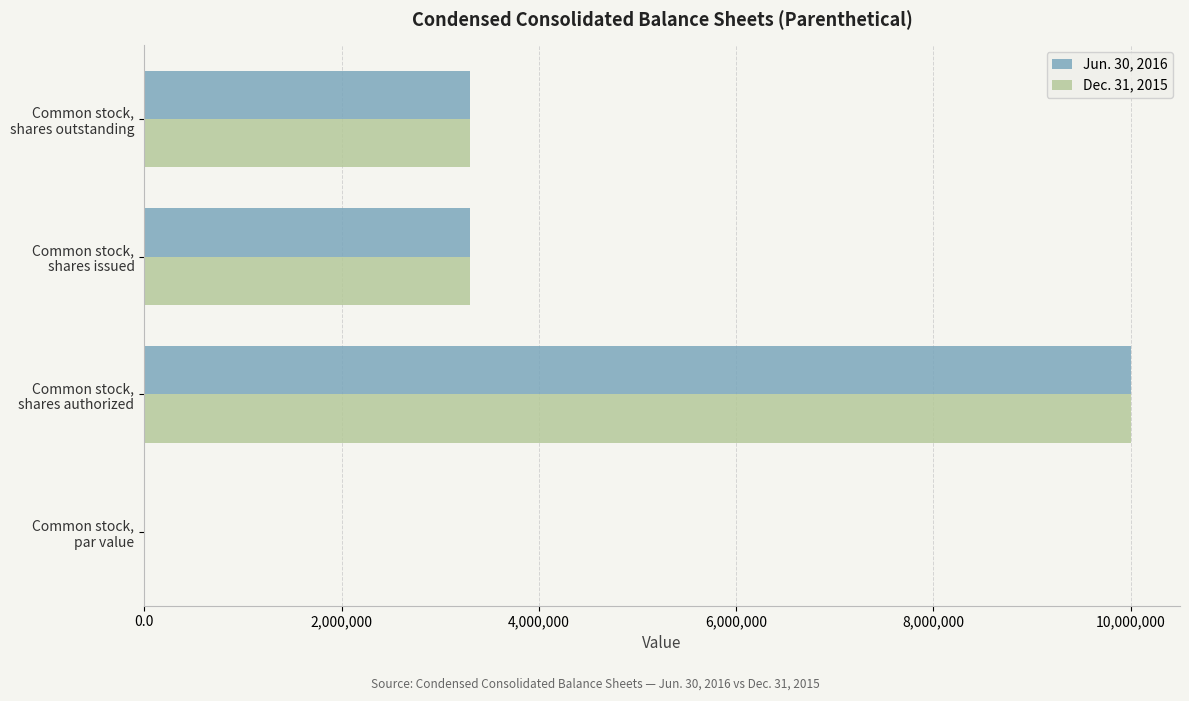

What is the highest value of the Dec. 31, 2015 series?

10000000.0